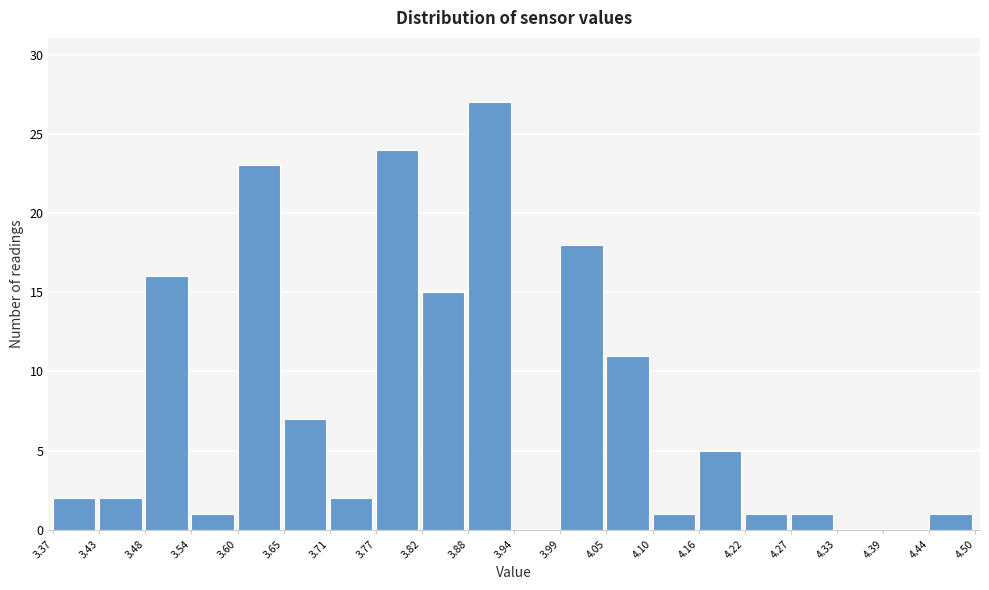

Over which range of the x-axis is the bar tallest?

3.88 to 3.94